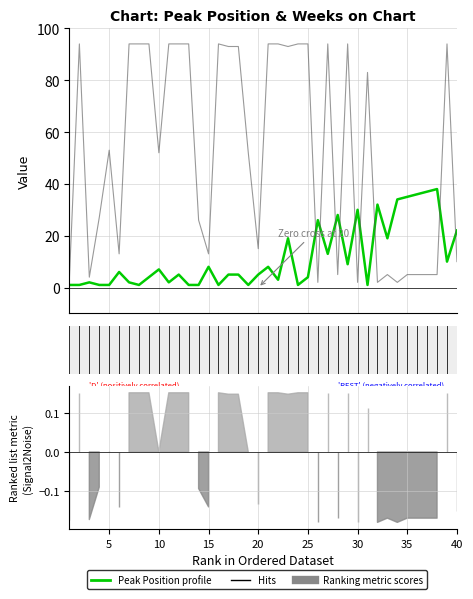

Where is the first local maximum for Peak Position?

3